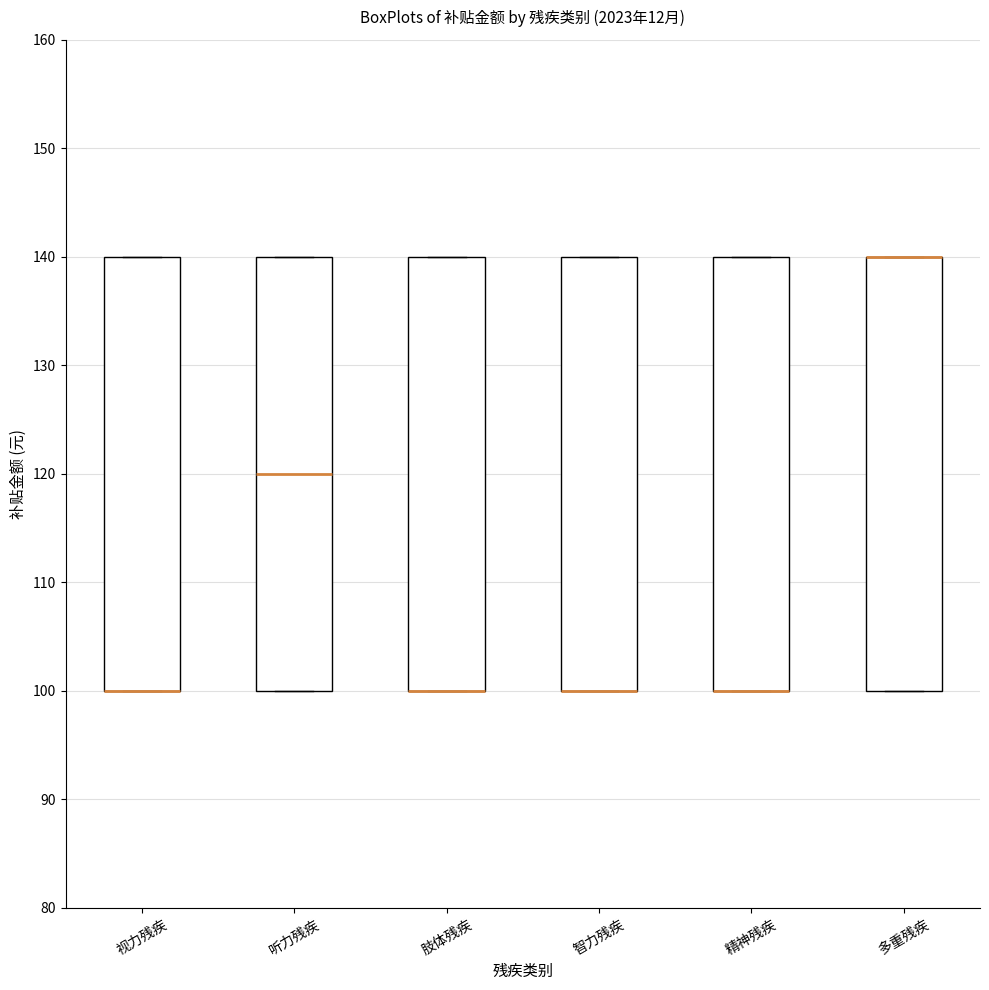

Reading left to right, transcribe this box plot: for each box, give where its median line is, the range the box spans, and where its two whiskers end, as read against the y-axis. The values are not printed on the chart, so give them approximately, as read against the axis.

视力残疾: median 100 (drawn on the box's lower edge), box 100 to 140, whiskers 100 to 140
听力残疾: median 120, box 100 to 140, whiskers 100 to 140
肢体残疾: median 100 (drawn on the box's lower edge), box 100 to 140, whiskers 100 to 140
智力残疾: median 100 (drawn on the box's lower edge), box 100 to 140, whiskers 100 to 140
精神残疾: median 100 (drawn on the box's lower edge), box 100 to 140, whiskers 100 to 140
多重残疾: median 140 (drawn on the box's upper edge), box 100 to 140, whiskers 100 to 140